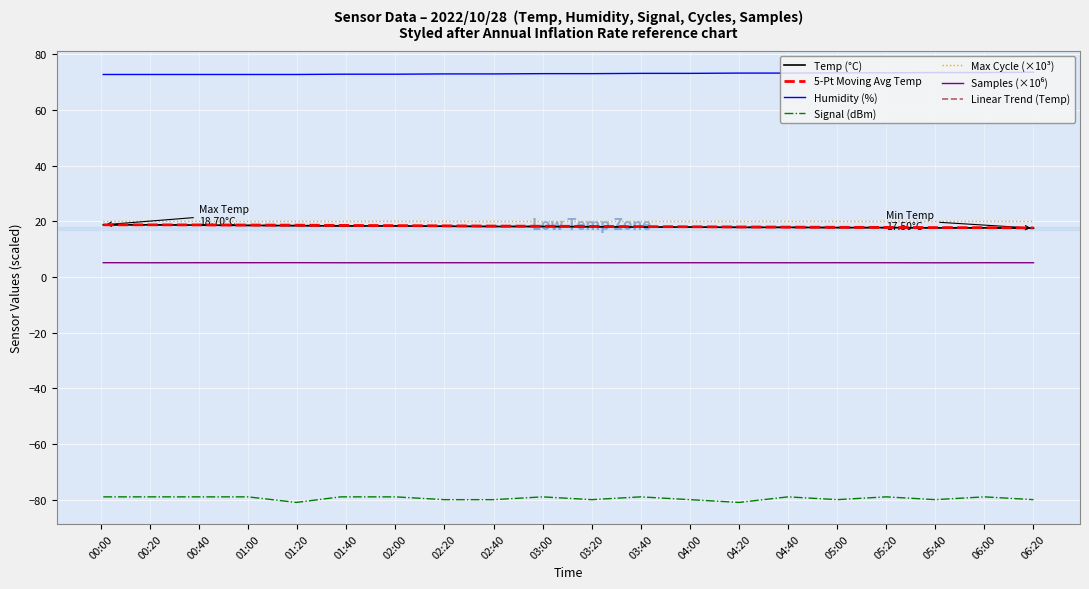

Which series has the largest total across all categories?

Humidity (%)